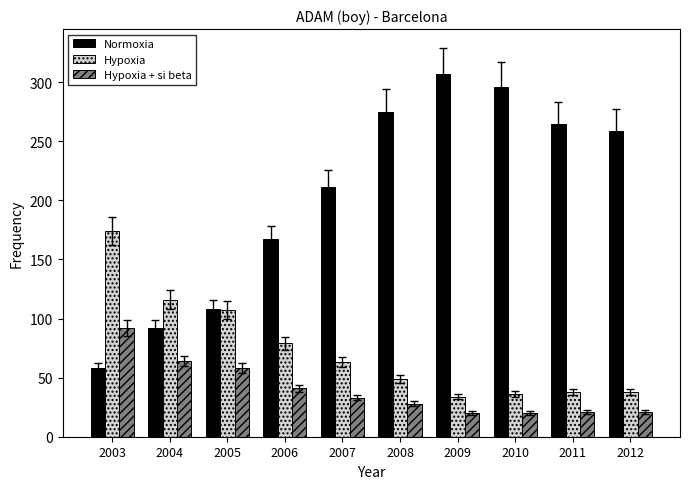

Rank the series at 2011 from highest to lowest value.

Normoxia, Hypoxia, Hypoxia + si beta